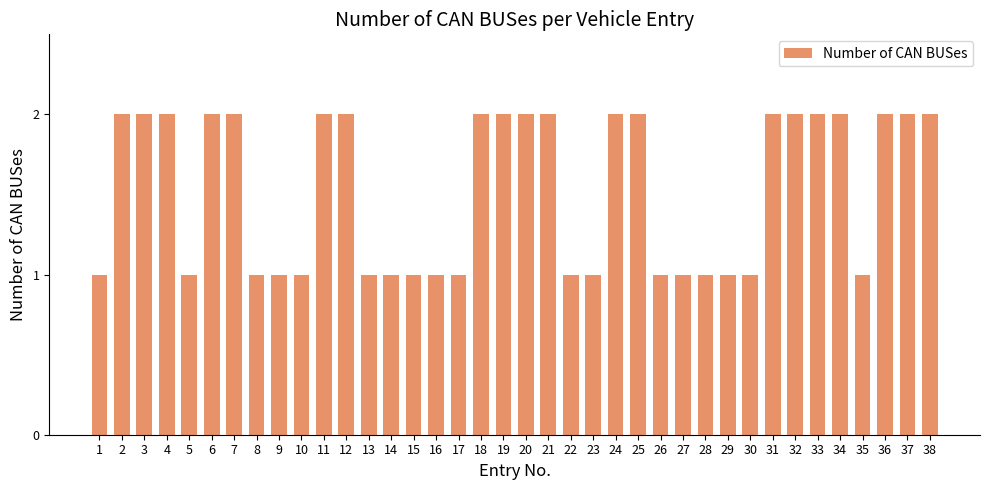

Reading left to right, extract all data points from this chart.

1=1	2=2	3=2	4=2	5=1	6=2	7=2	8=1	9=1	10=1	11=2	12=2	13=1	14=1	15=1	16=1	17=1	18=2	19=2	20=2	21=2	22=1	23=1	24=2	25=2	26=1	27=1	28=1	29=1	30=1	31=2	32=2	33=2	34=2	35=1	36=2	37=2	38=2